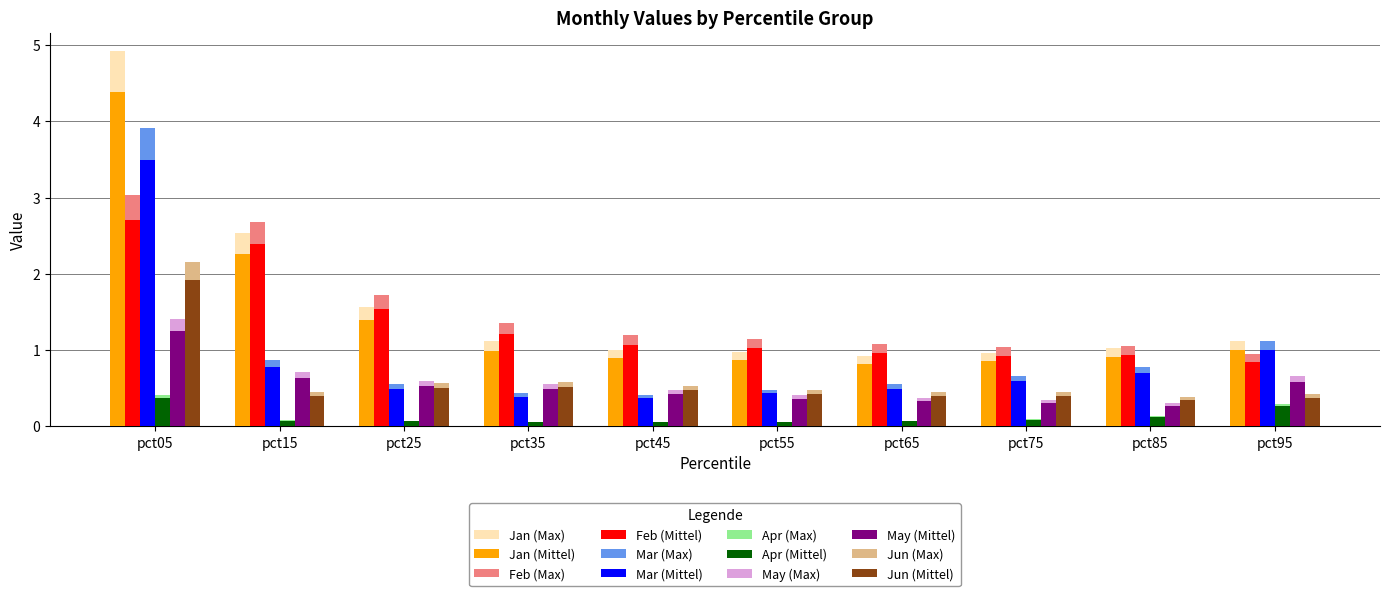

At which category is the sum across all series the highest?

pct05